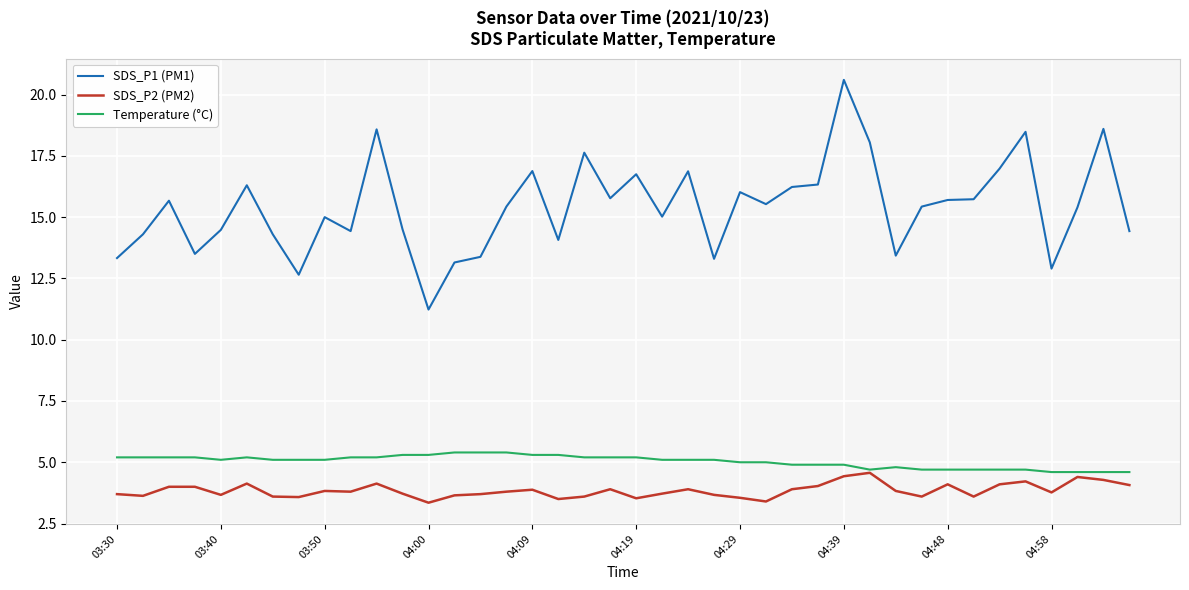

True or false: SDS_P1 (PM1) and SDS_P2 (PM2) intersect in this chart.

False